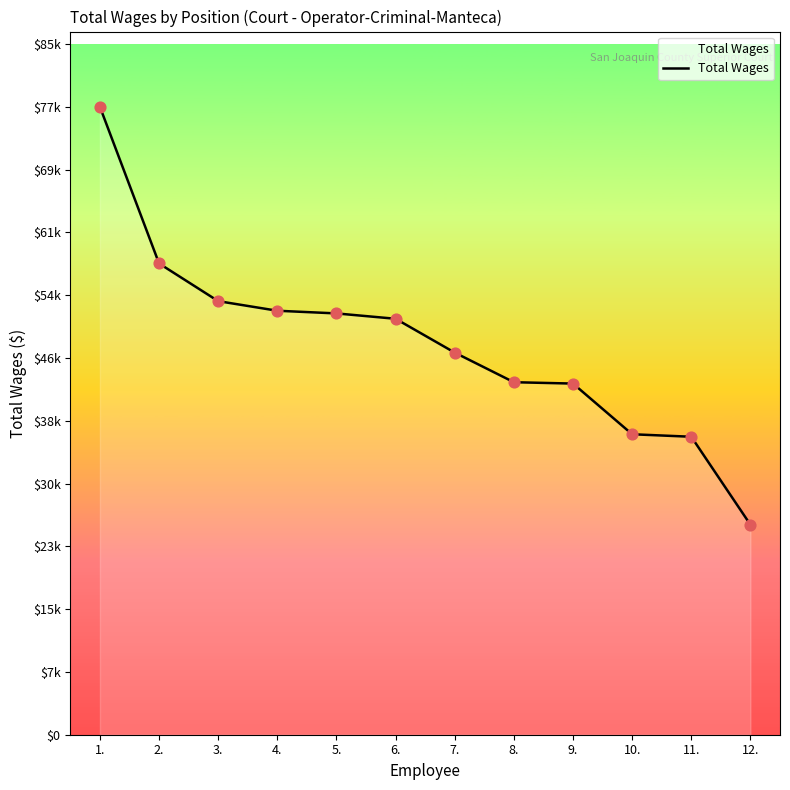

What is the ratio of the value at 10. to the value at 12.?

1.4